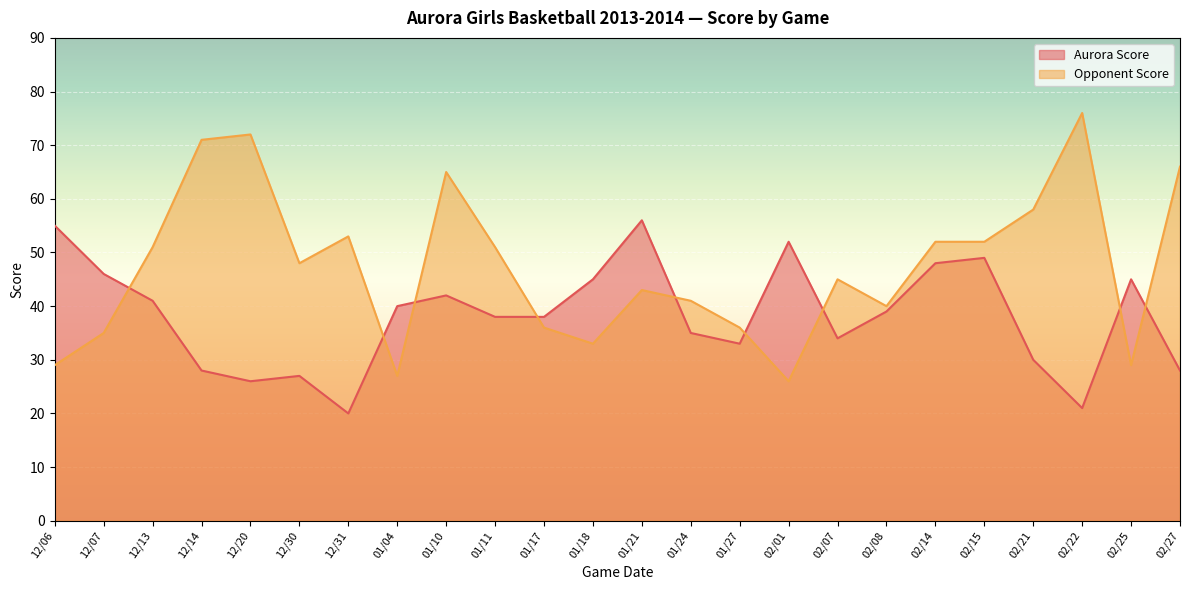

The value of Opponent Score at 02/25 is 29. True or false?

True